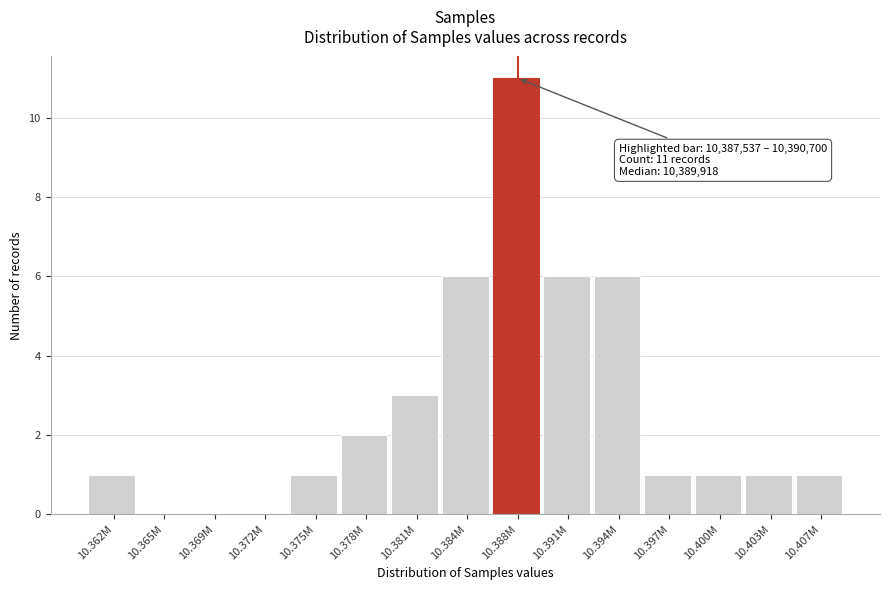

Reading right to left, transcribe all the data shown in this chart.

10.407M=1	10.403M=1	10.400M=1	10.397M=1	10.394M=6	10.391M=6	10.388M=11	10.384M=6	10.381M=3	10.378M=2	10.375M=1	10.372M=0	10.369M=0	10.365M=0	10.362M=1